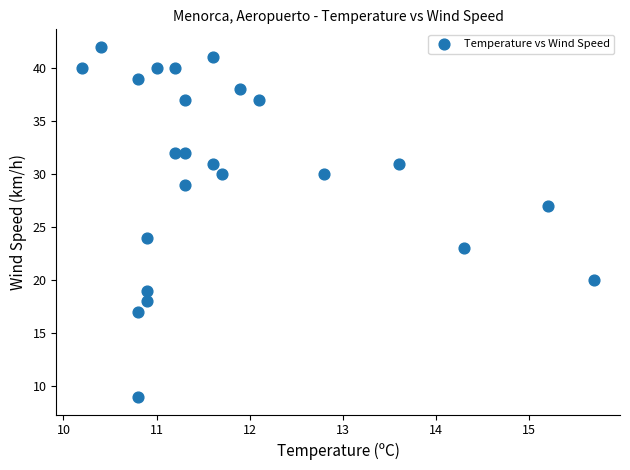

What Y value in the scatter plot is closest to 25?

24